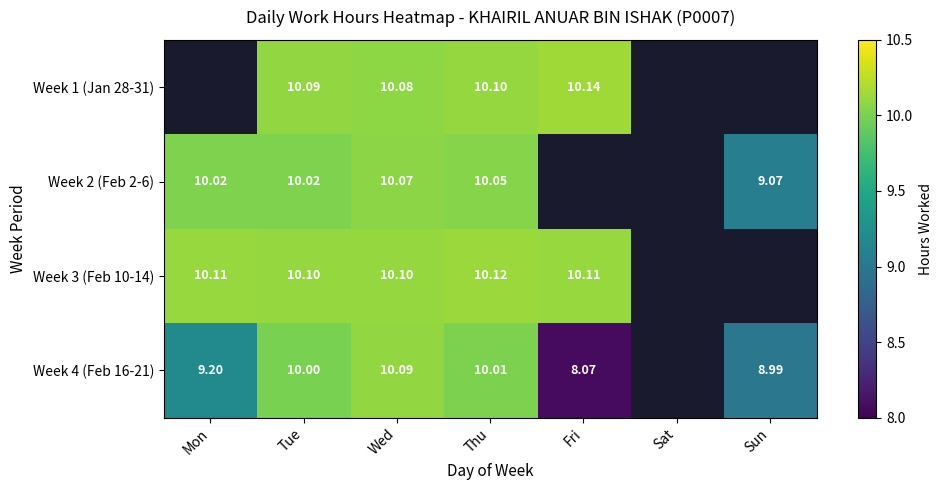

Is the value of Week 1 (Jan 28-31) at Thu greater than the value of Week 4 (Feb 16-21) at Mon?

Yes